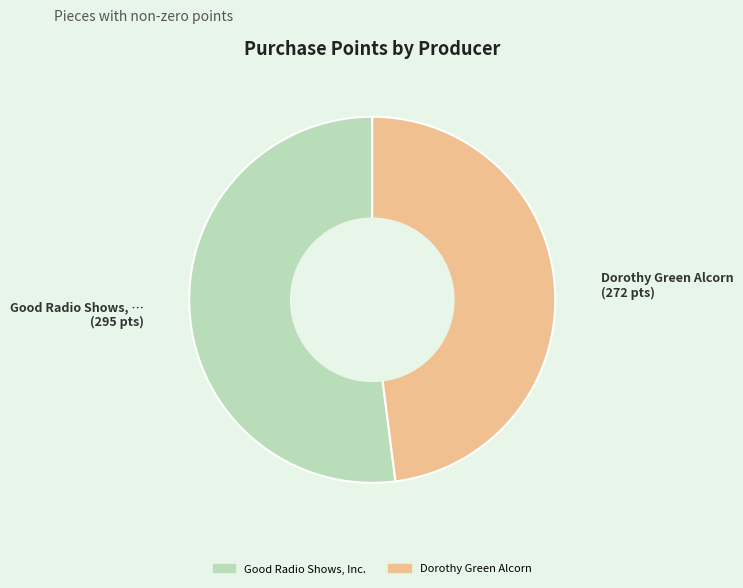

Rank the categories by value from lowest to highest.

Dorothy Green Alcorn, Good Radio Shows, Inc.